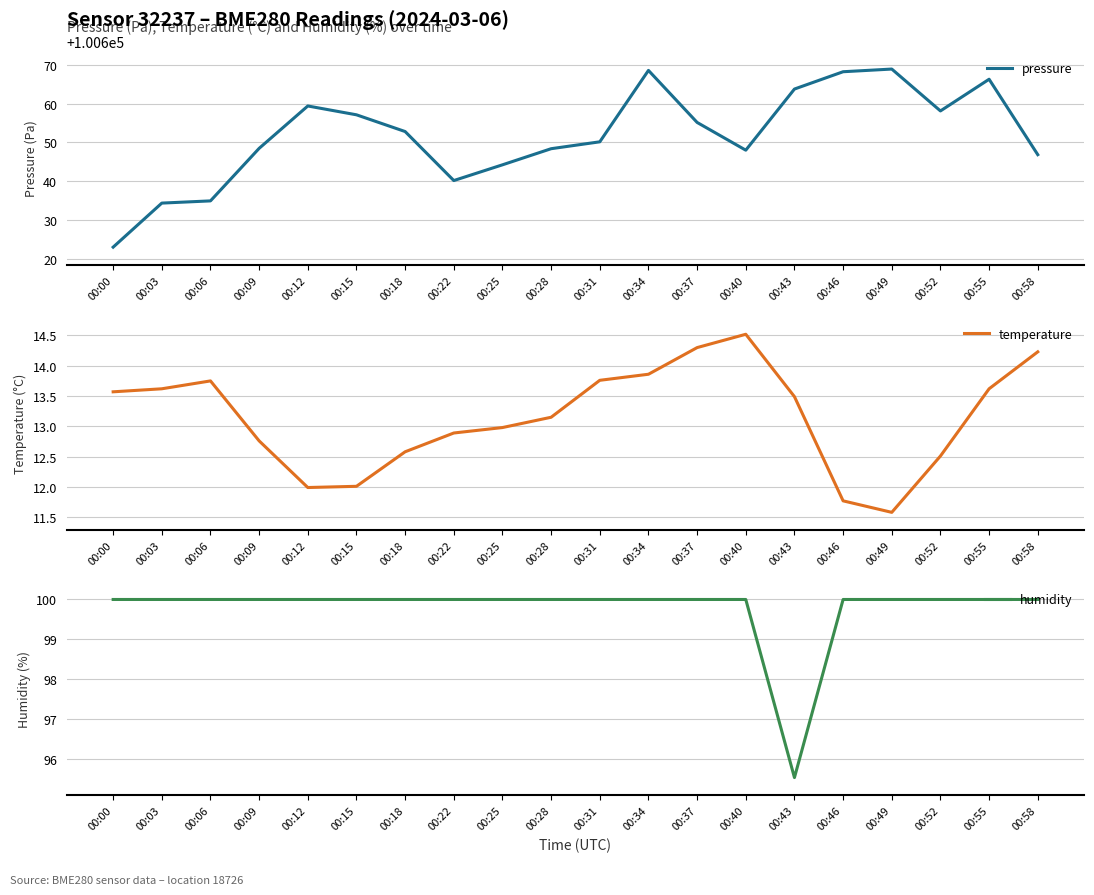

How many lines are shown in the chart?

3